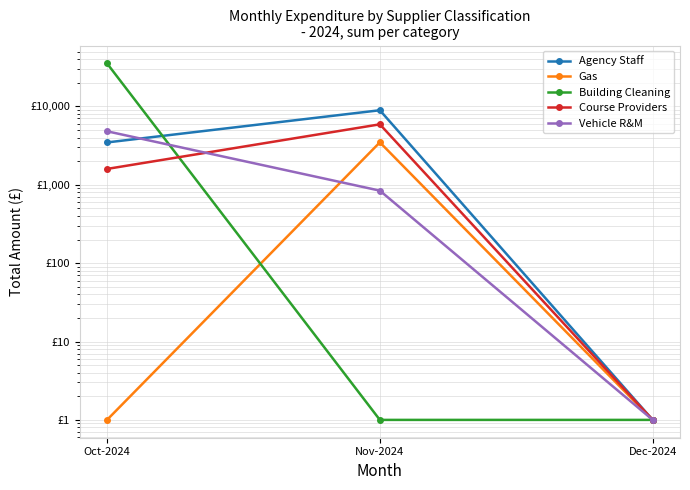

List the series in order of their peak value, highest first.

Building Cleaning, Agency Staff, Course Providers, Vehicle R&M, Gas